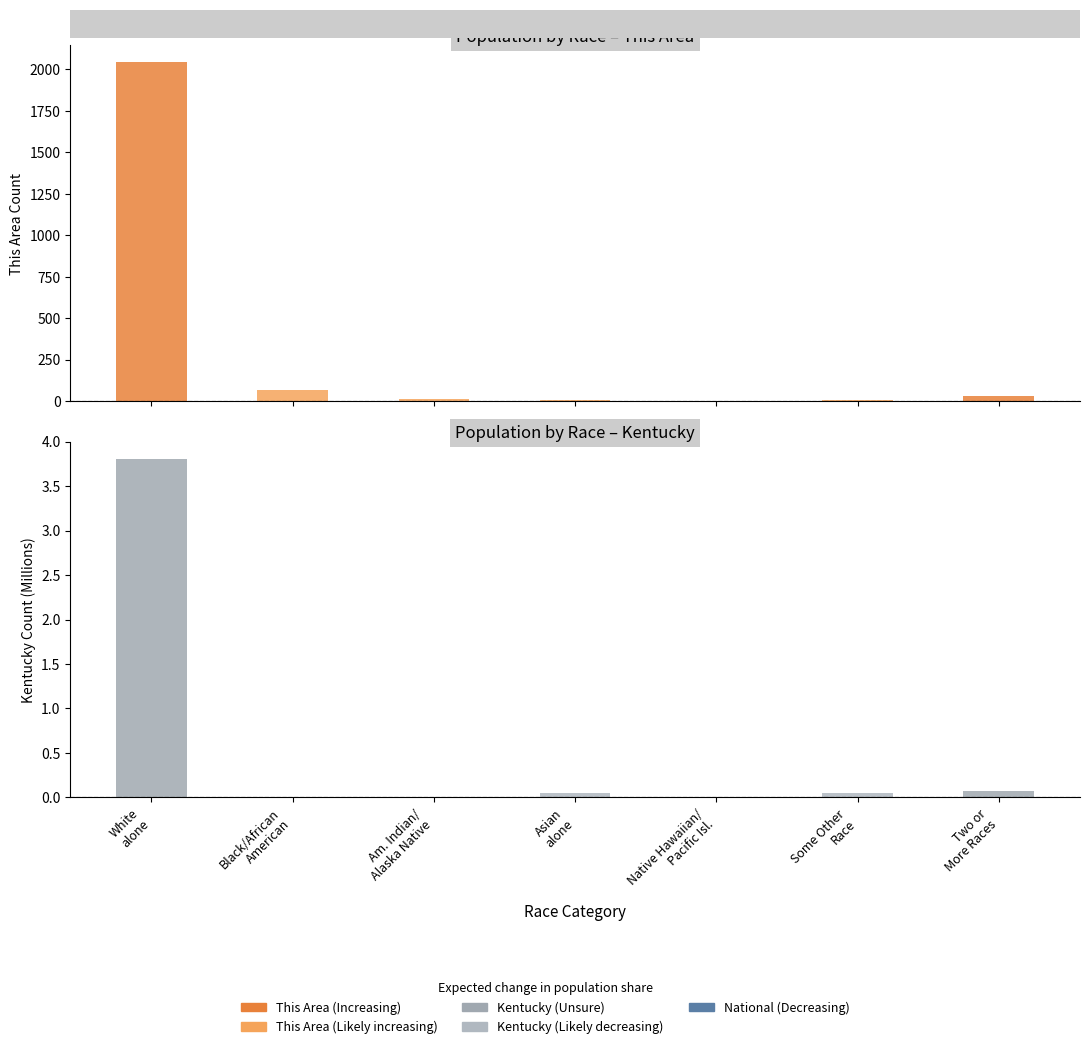

How many data points in This Area are less than 11?

3